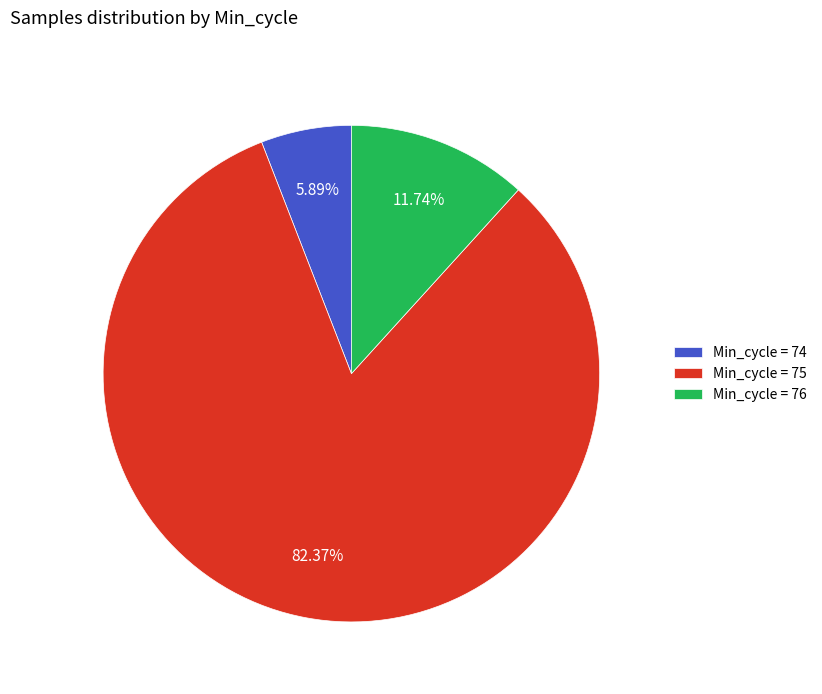

Does any single category account for the majority?

Yes